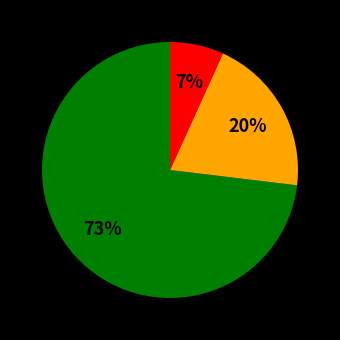

To the nearest percent, what is the average slice percentage?

33%